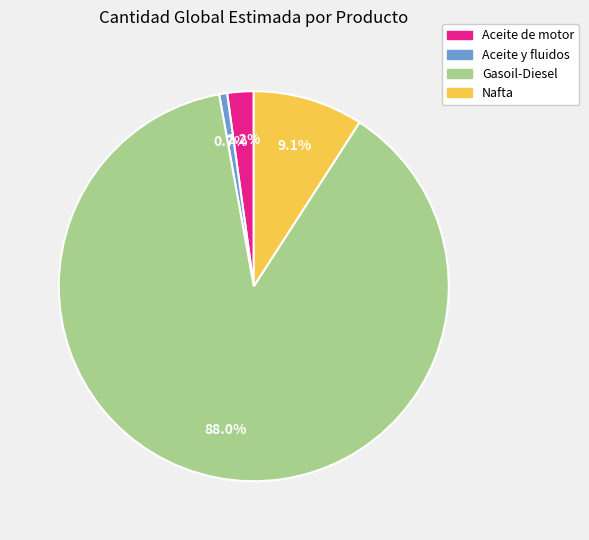

Which category has the smallest portion of the pie?

Aceite y fluidos